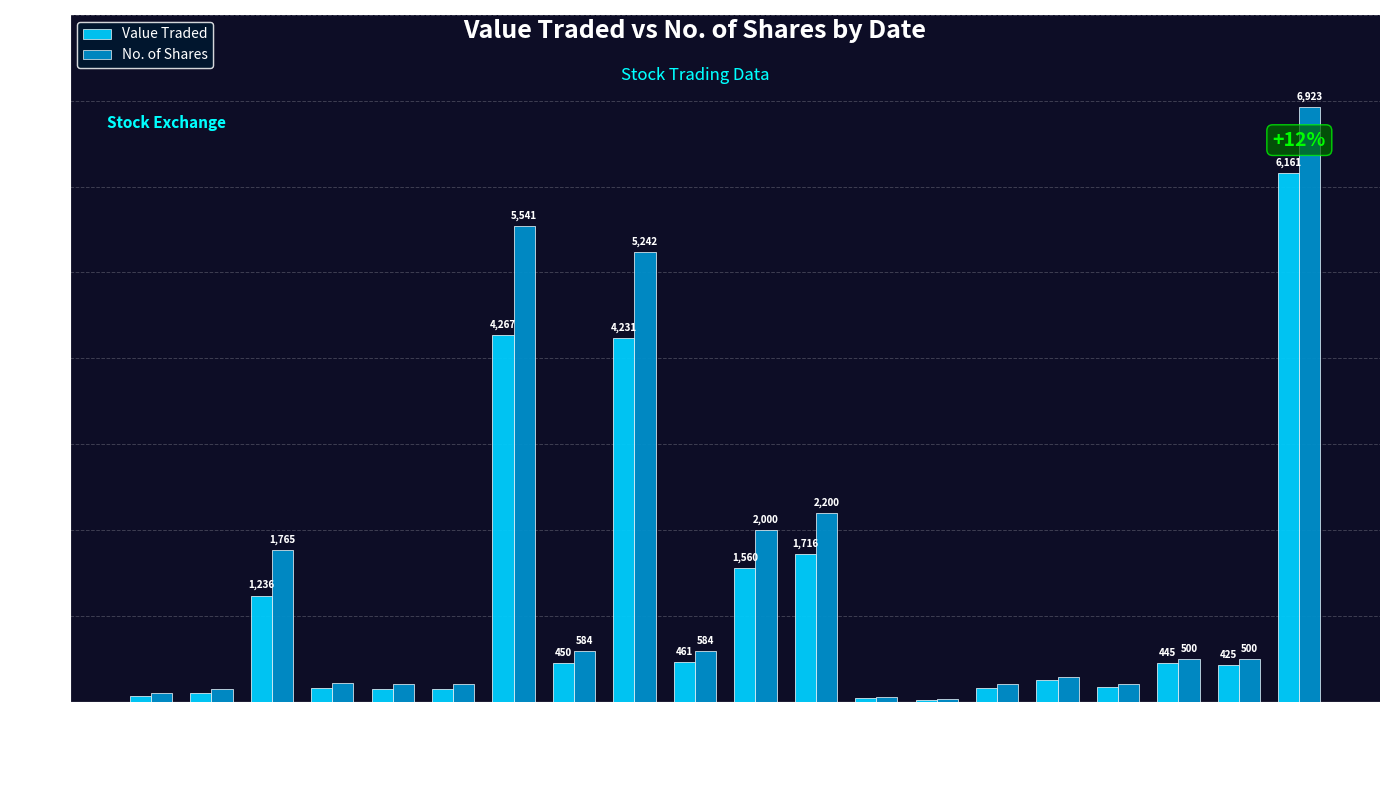

What is the total value across all series at 26/11/2018?

370